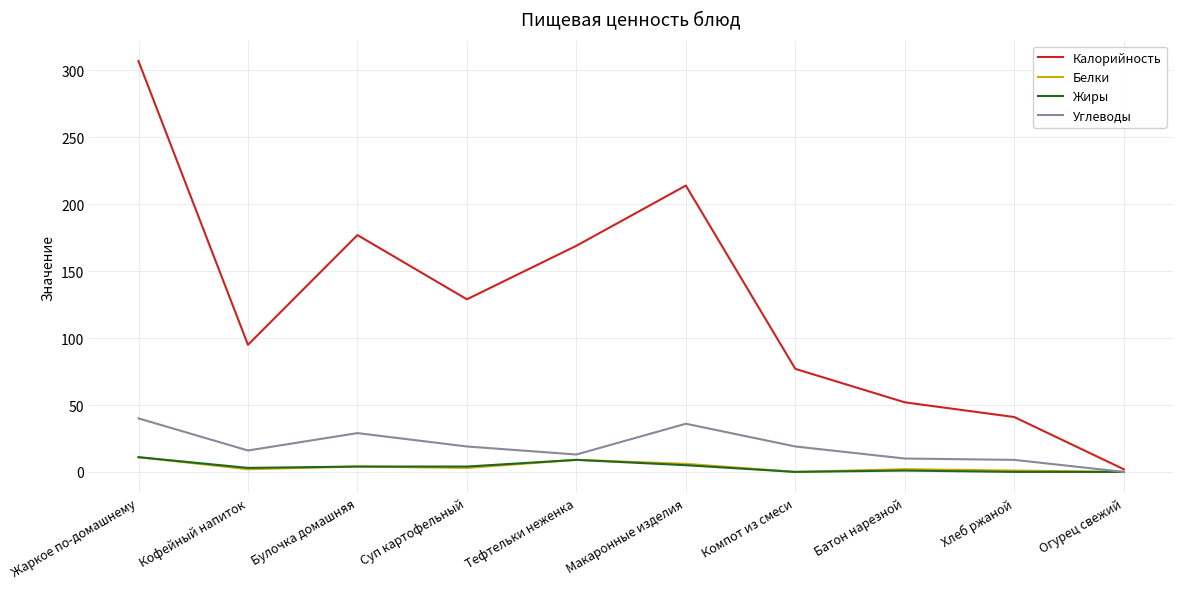

What is the spread (max minus min) of values at Макаронные изделия?

209